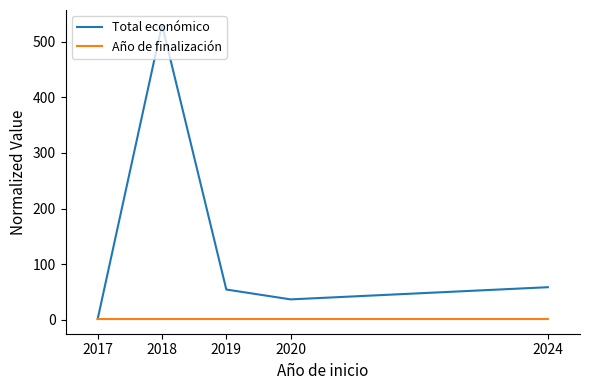

What is the difference between the Total económico values at 2019 and 2024?

4.1